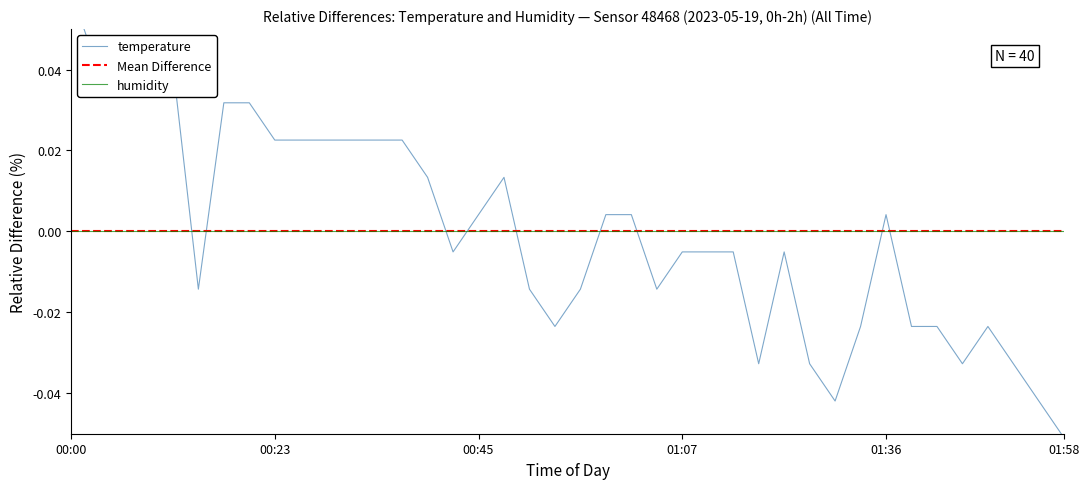

At which label does the data first exceed 0?

00:00